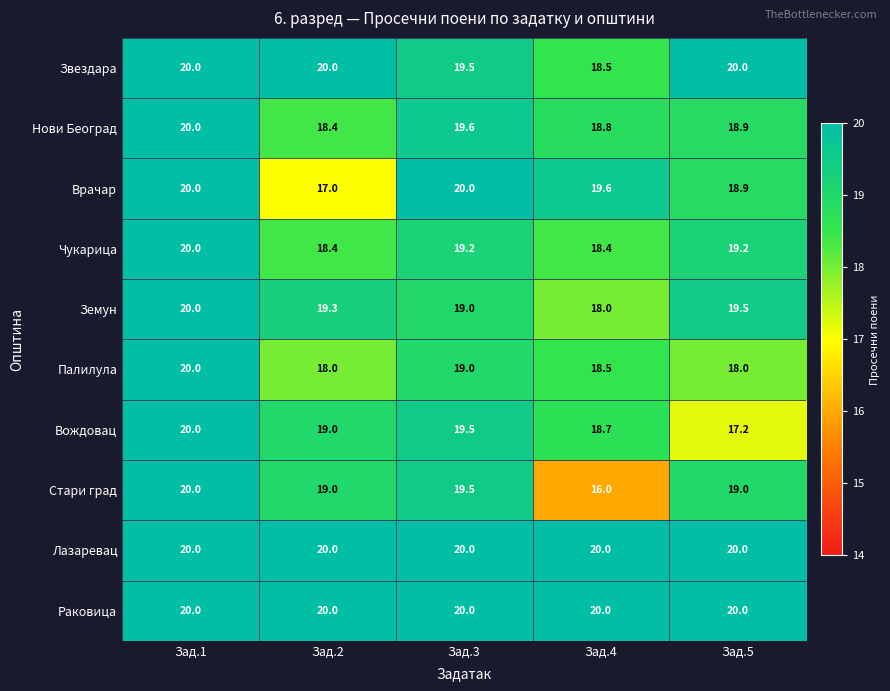

What is the difference between the highest and lowest values at Зад.2?

3.0